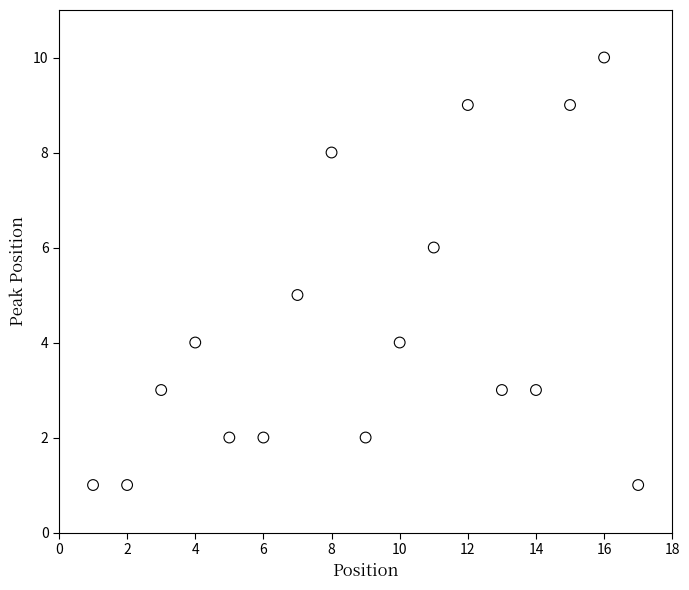

What is the range of X values (max minus min)?

16